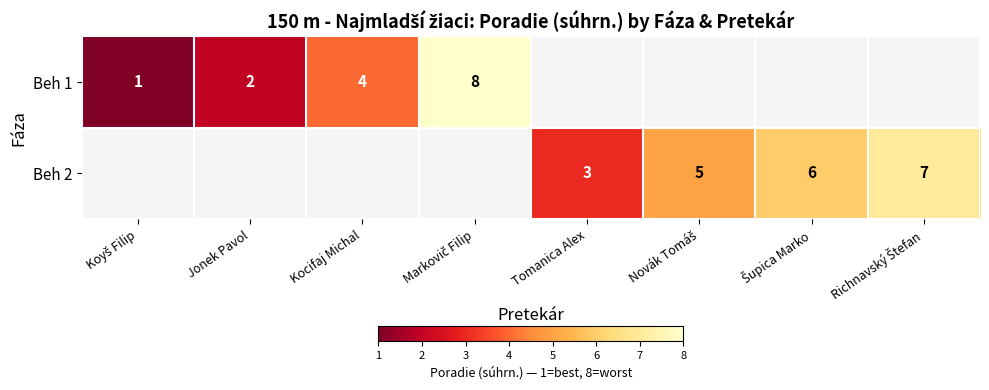

The Beh 2 series shows 4 at Tomanica Alex. True or false?

False